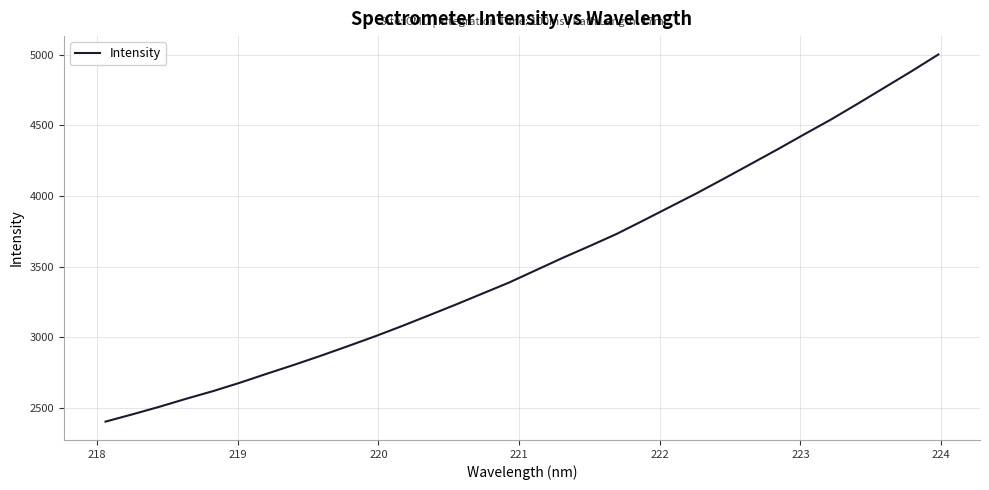

How many lines are shown in the chart?

1